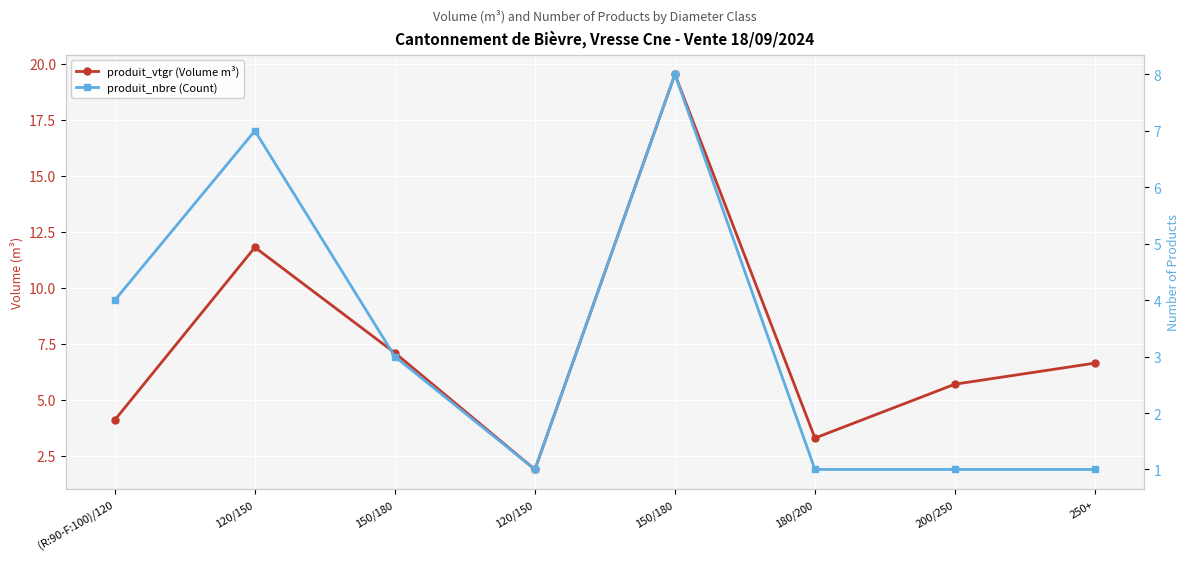

What is the total value across all series at 120/150?

18.8